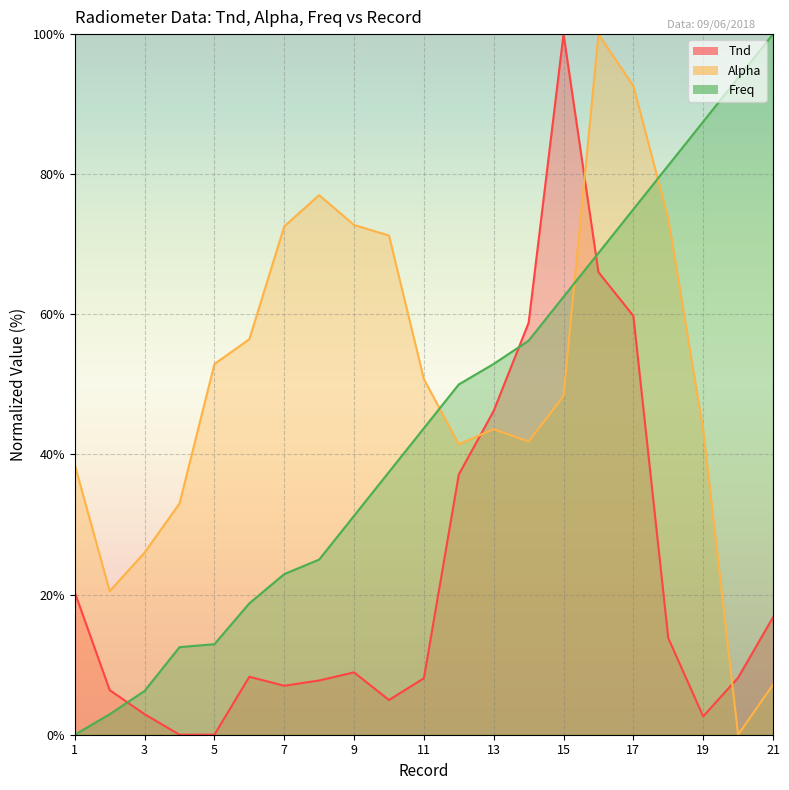

Which series has the largest range (max minus min)?

Tnd